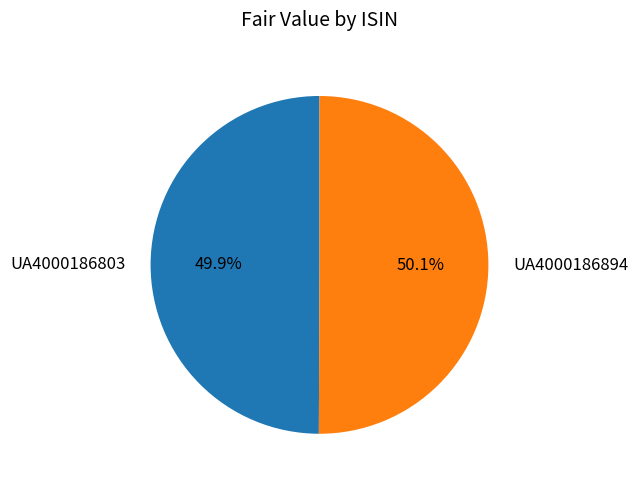

What is the ratio of the value at UA4000186894 to the value at UA4000186803?

1.0